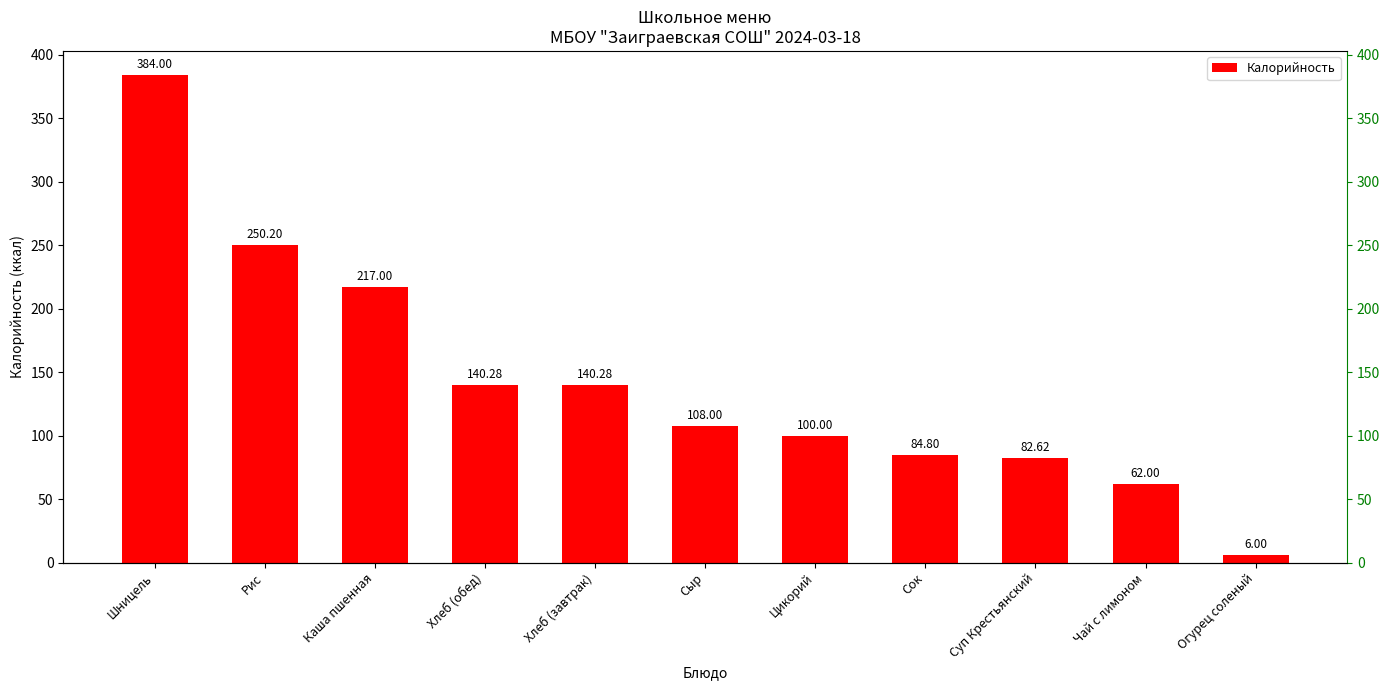

Rank the categories by value from lowest to highest.

Огурец соленый, Чай с лимоном, Суп Крестьянский, Сок, Цикорий, Сыр, Хлеб (обед), Хлеб (завтрак), Каша пшенная, Рис, Шницель